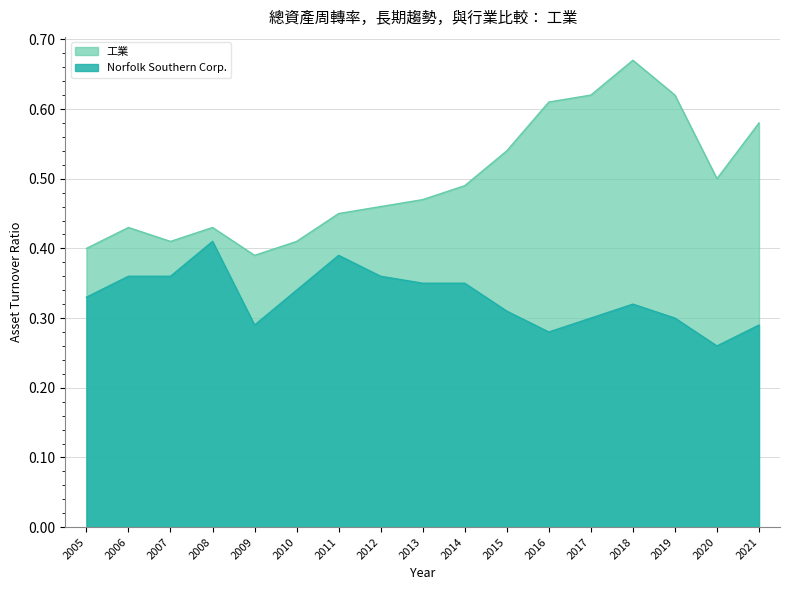

True or false: Norfolk Southern Corp. and 工業 intersect in this chart.

False